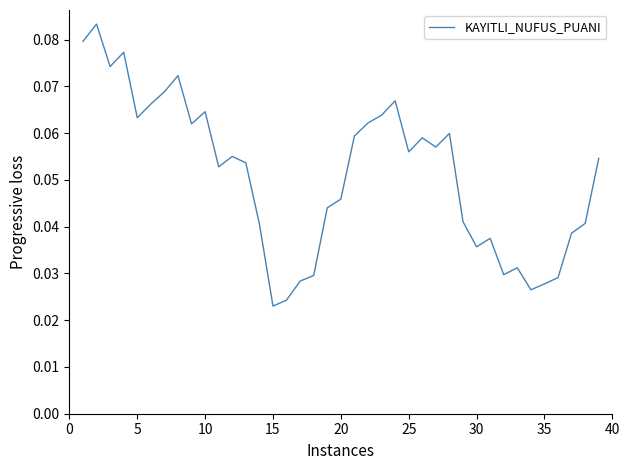

How many points are lower than both their immediate neighbors (excluding endpoints)?

10